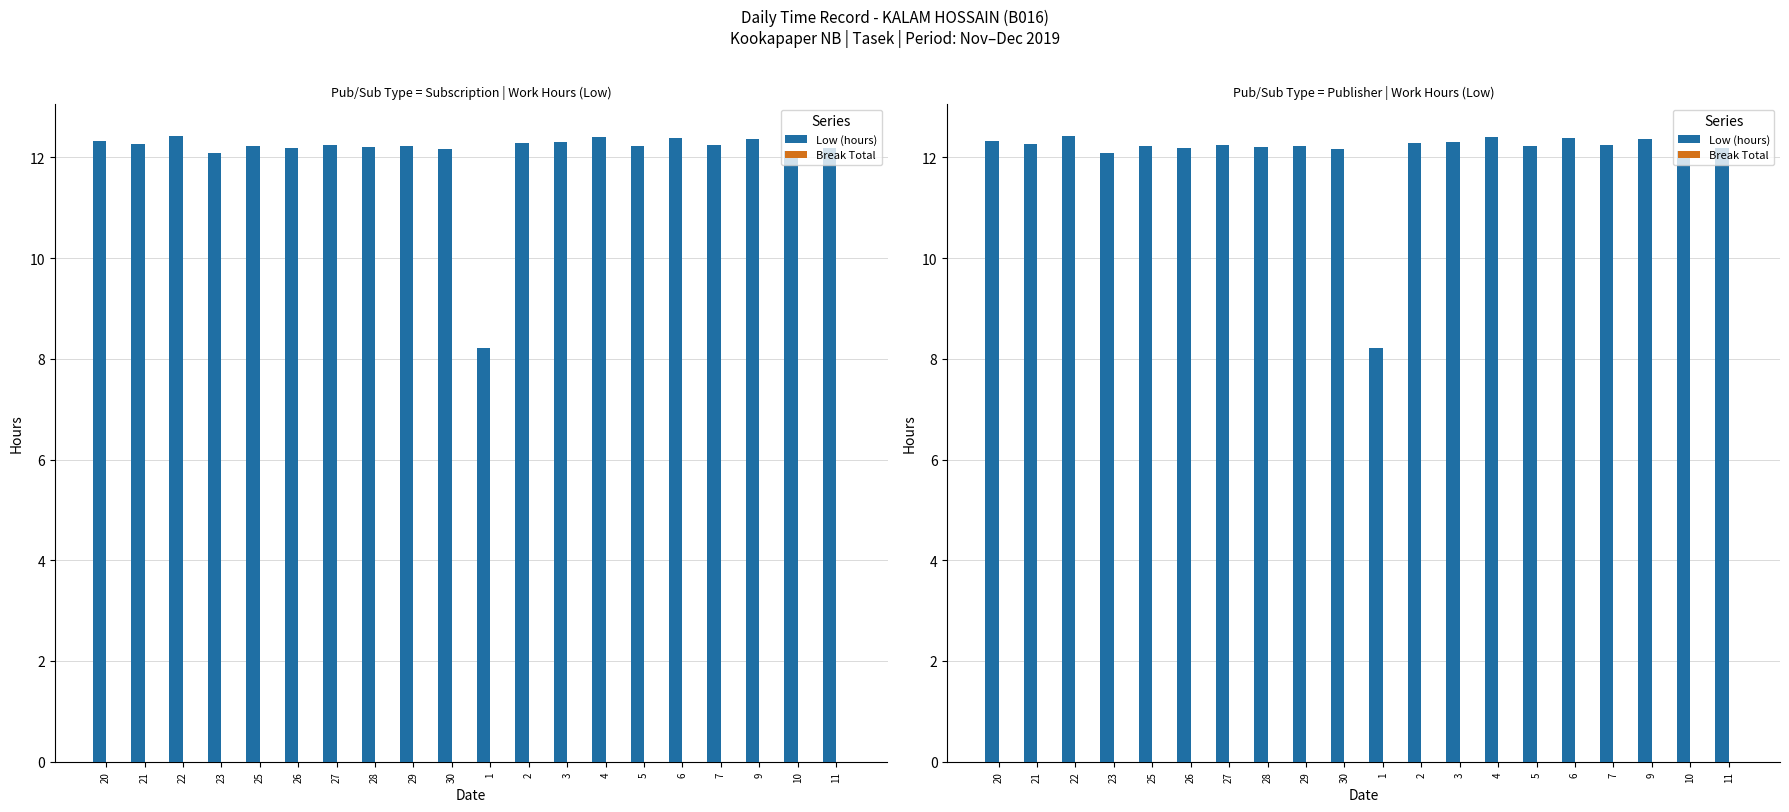

Rank the series at 3 from highest to lowest value.

Low (hours), Break Total